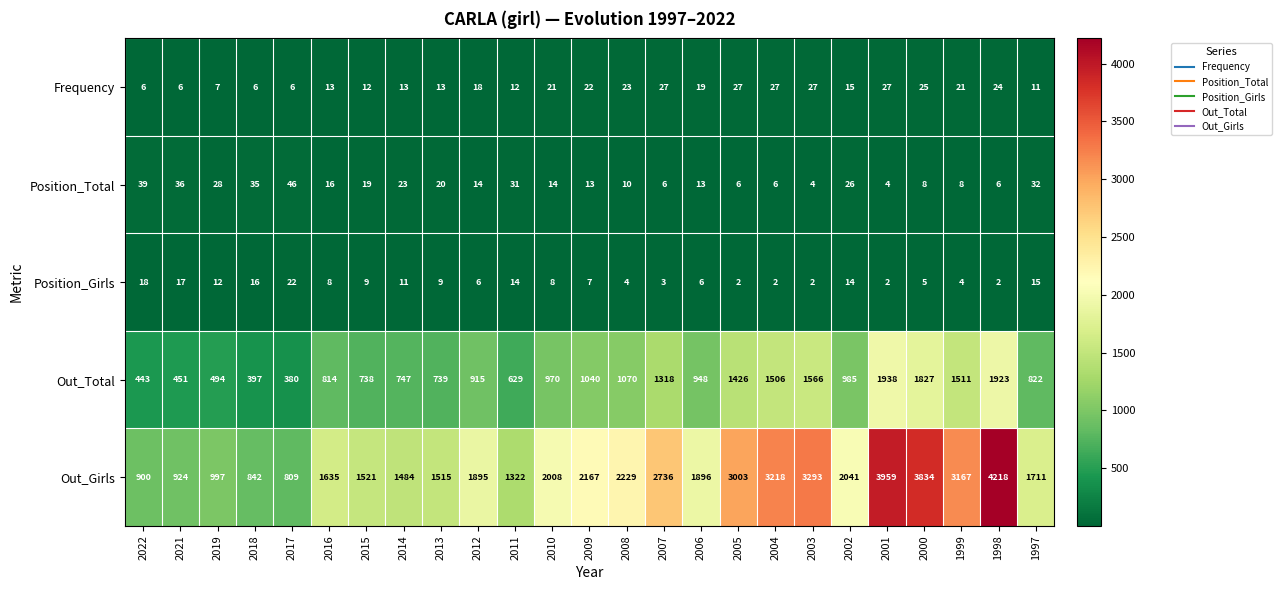

Where is Out_Total nearest to the value 1159?

2008